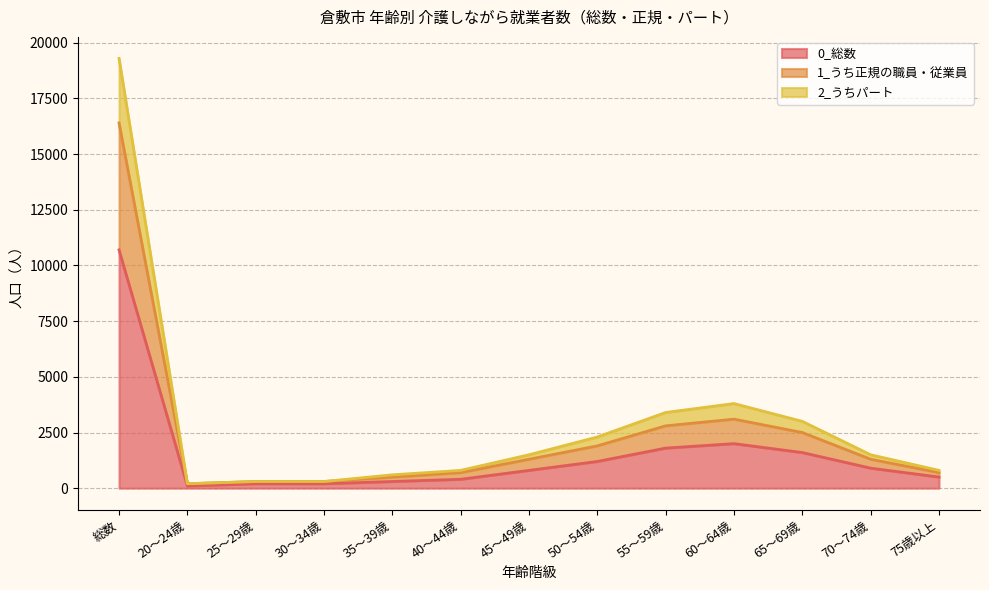

At which category is the sum across all series the highest?

総数